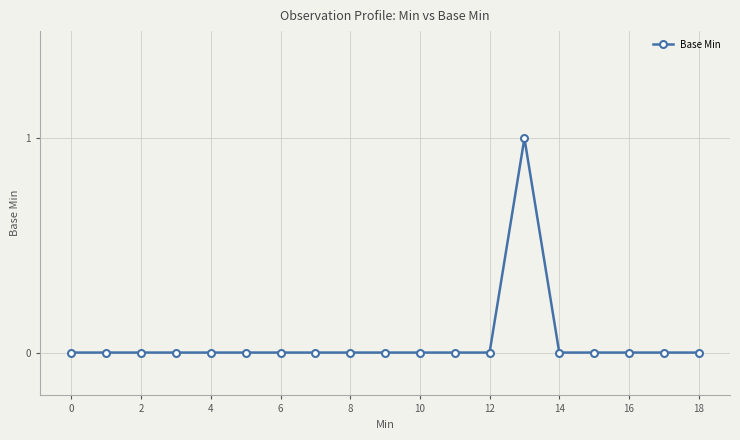

How many lines are shown in the chart?

1